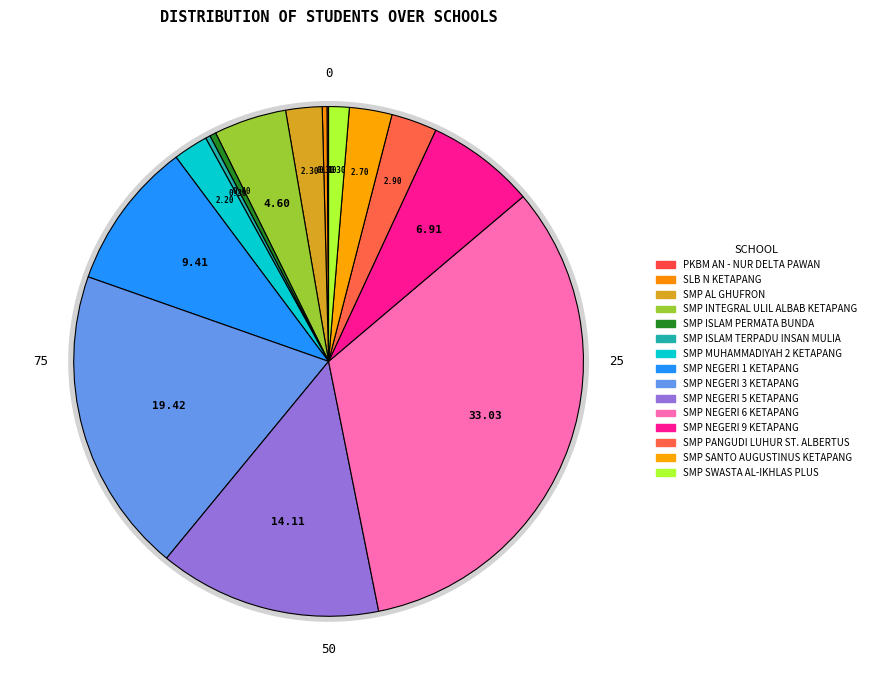

Count the number of slices in the pie.

15